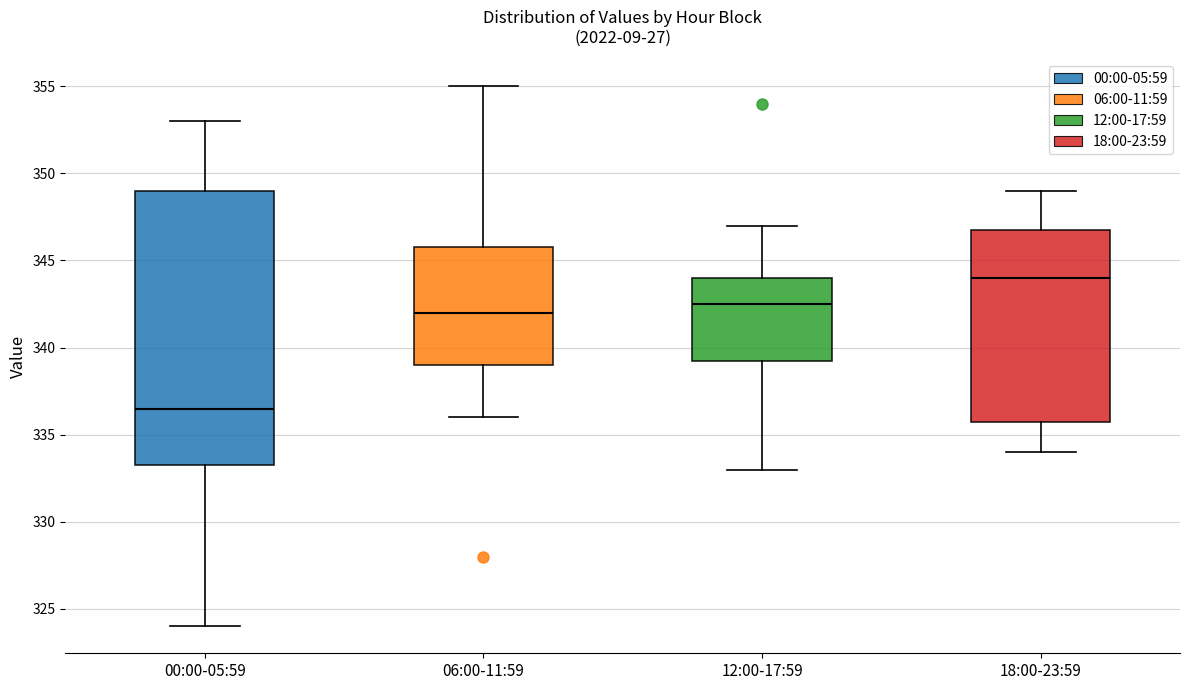

Reading left to right, read every box against the y-axis: the position of its median line, the range the box covers, and the ends of its whiskers. The values are not printed on the chart, so give them approximately, as read against the axis.

00:00-05:59: median 336.5, box 333.5 to 349.0, whiskers 324.0 to 353.0
06:00-11:59: median 342.0, box 339.0 to 346.0, whiskers 336.0 to 355.0
12:00-17:59: median 342.5, box 339.5 to 344.0, whiskers 333.0 to 347.0
18:00-23:59: median 344.0, box 336.0 to 347.0, whiskers 334.0 to 349.0